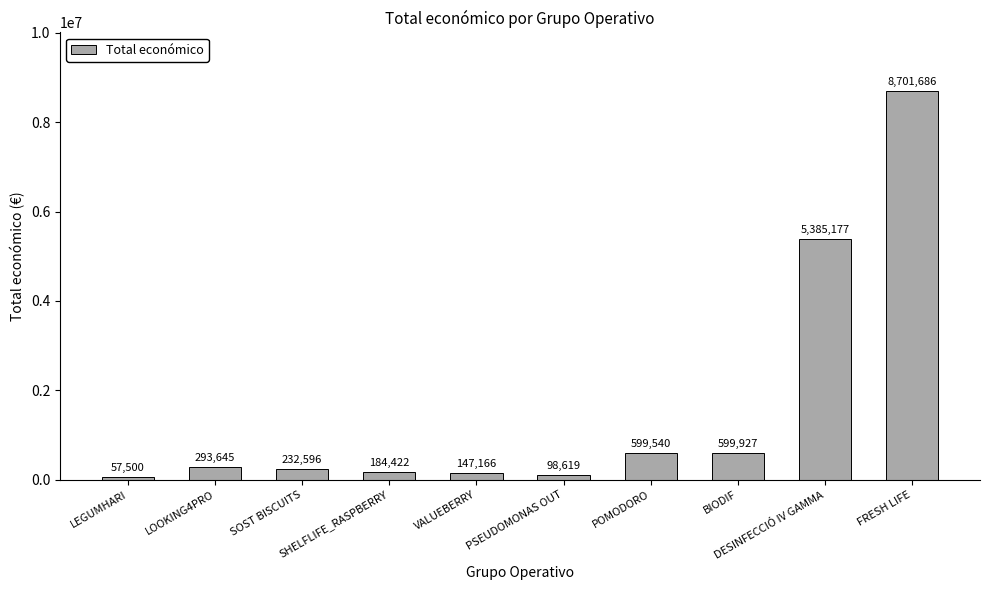

Reading left to right, what are all the values shown in this chart?

LEGUMHARI=57500	LOOKING4PRO=293645	SOST BISCUITS=232596	SHELFLIFE_RASPBERRY=184422	VALUEBERRY=147166	PSEUDOMONAS OUT=98619	POMODORO=599540	BIODIF=599927	DESINFECCIÓ IV GAMMA=5385177	FRESH LIFE=8701686